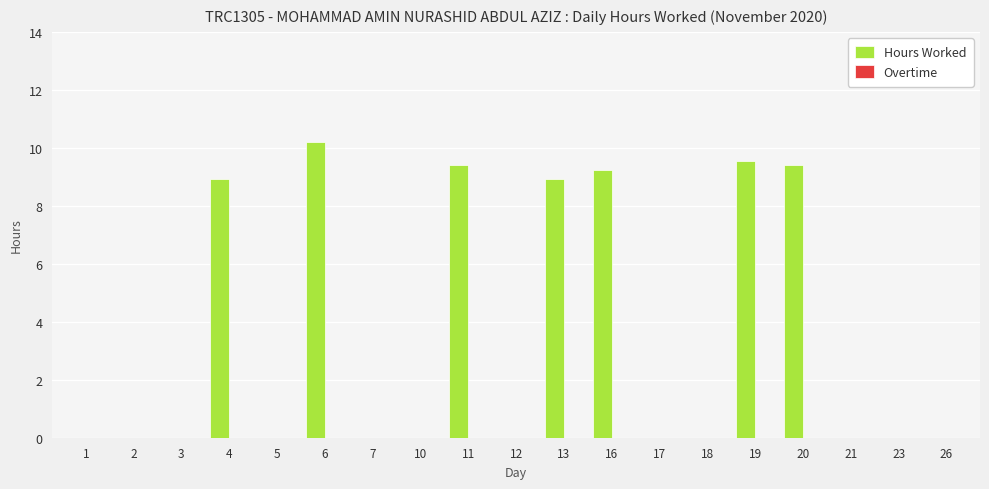

What is the sum of the values at 7 and 13?

8.9